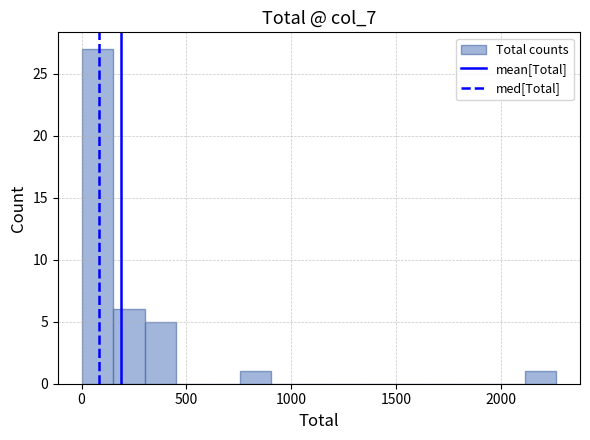

Around what value on the x-axis is the tallest bar? Give the approximate position of its centre, as read against the axis.

100